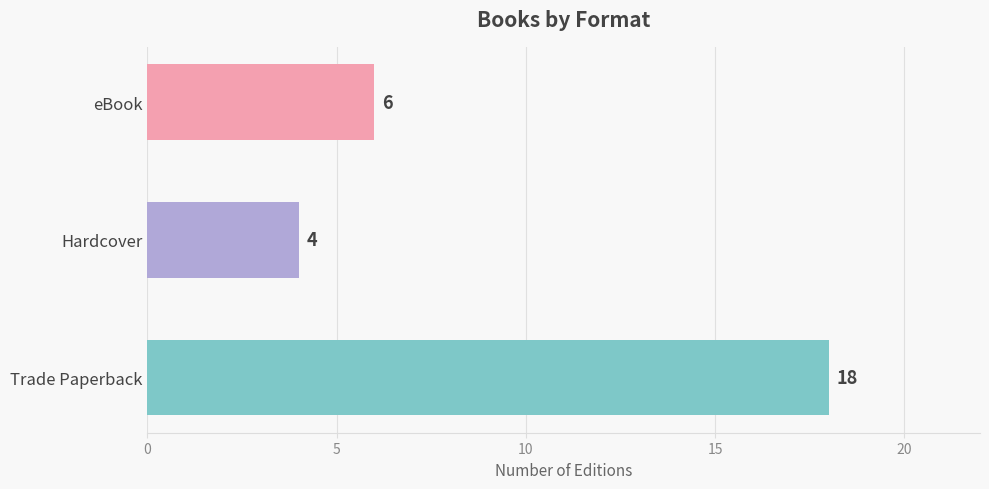

True or false: the data shows 18 at Trade Paperback.

True